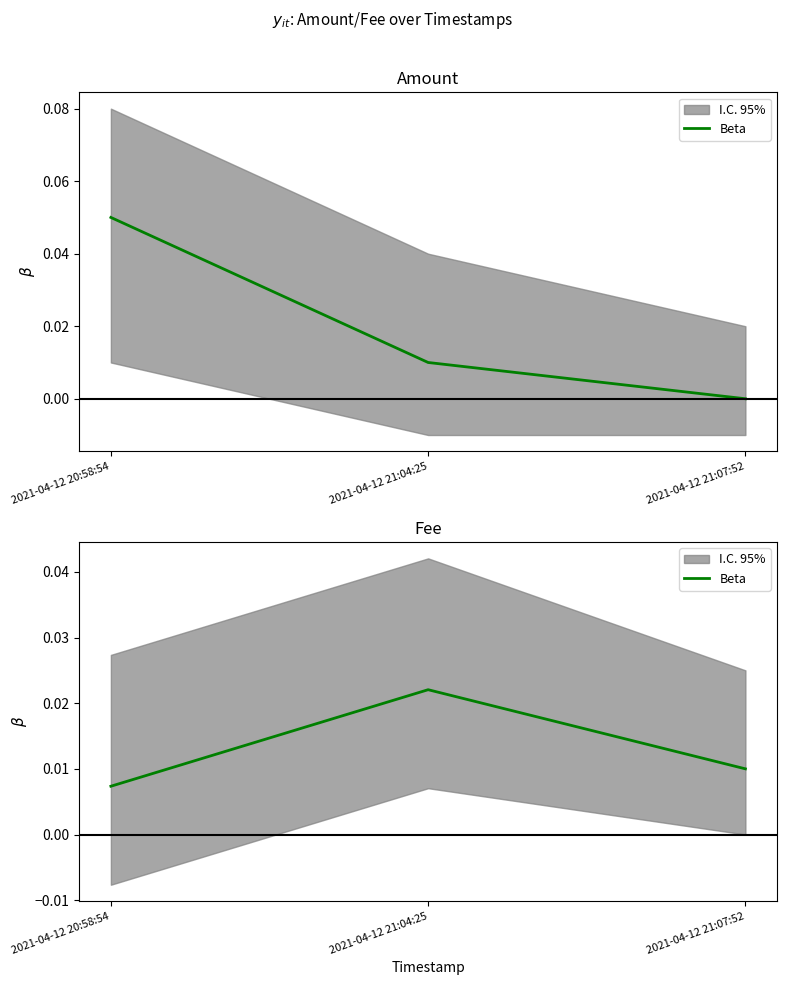

Does the chart display data point markers on the line(s)?

No